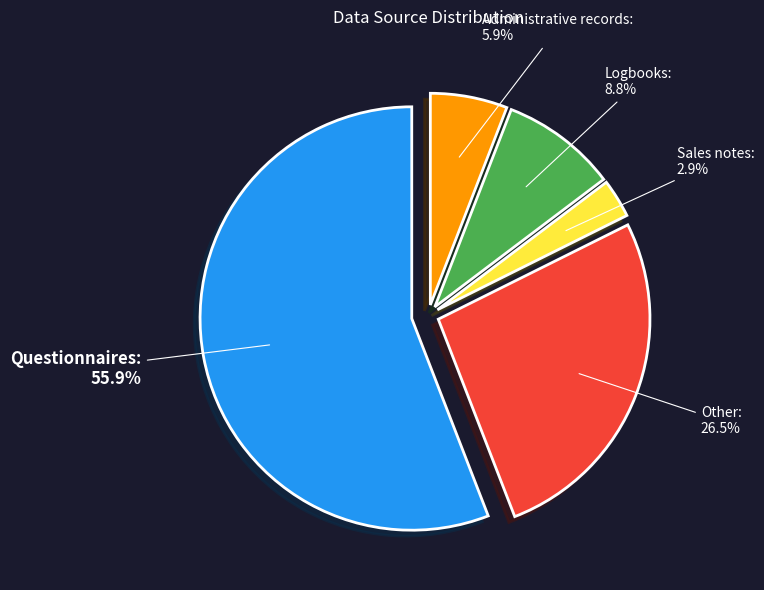

How many slices are in this pie chart?

5